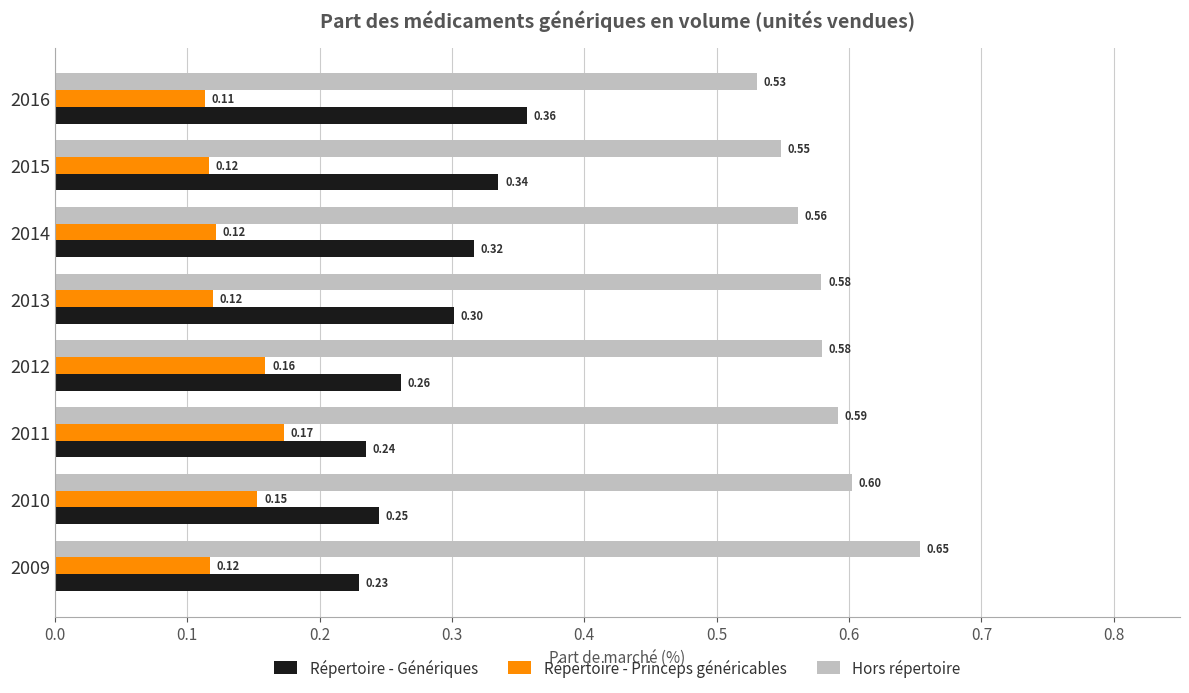

How many distinct data groups are displayed?

3